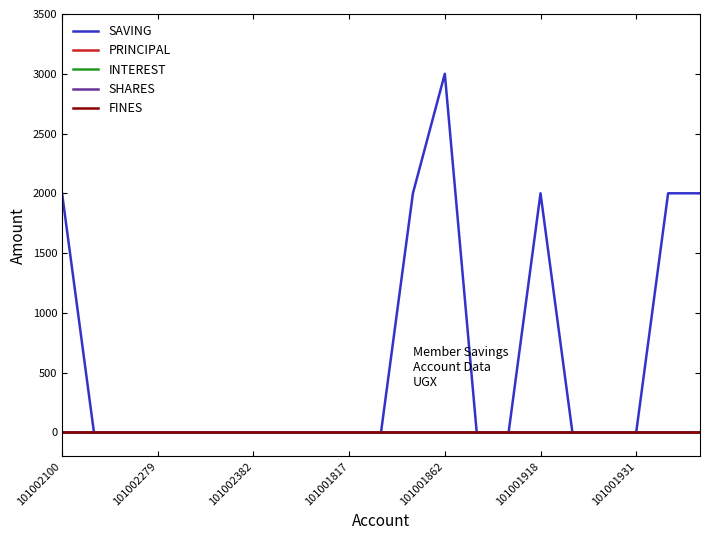

At which label is INTEREST closest to 0?

101002100